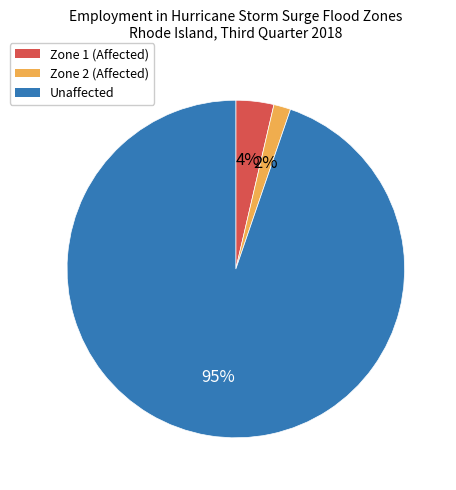

Is it true that Zone 1 (Affected) is 4% of the pie?

True